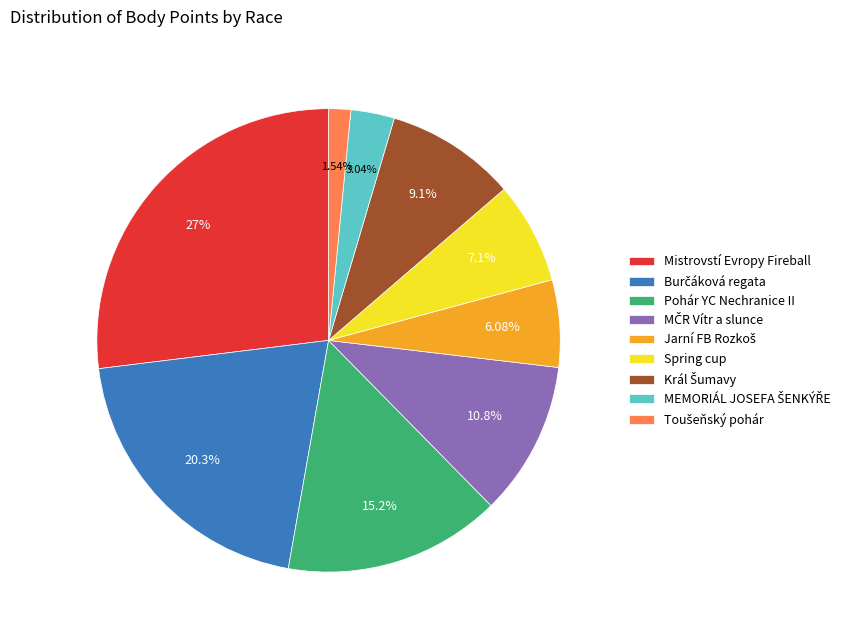

Between Mistrovstí Evropy Fireball and Pohár YC Nechranice II, which is larger?

Mistrovstí Evropy Fireball